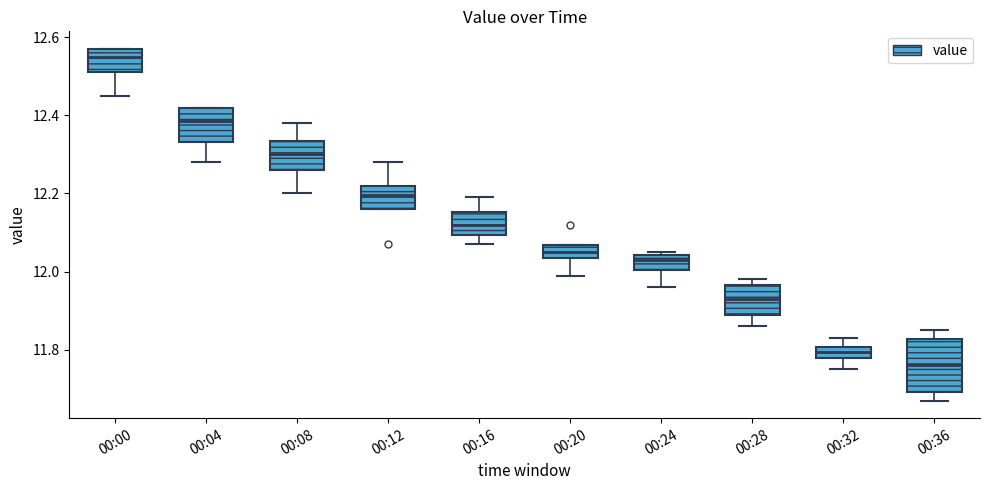

Where does the upper whisker of the box for 00:08 end on the y-axis? The values are not printed on the chart, so give them approximately, as read against the axis.

12.38